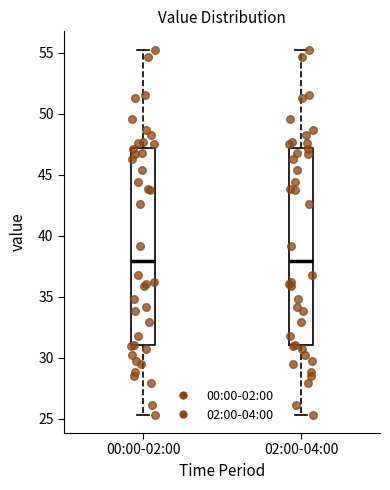

Where is the lower edge of the box for 02:00-04:00 on the y-axis? The values are not printed on the chart, so give them approximately, as read against the axis.

31.0